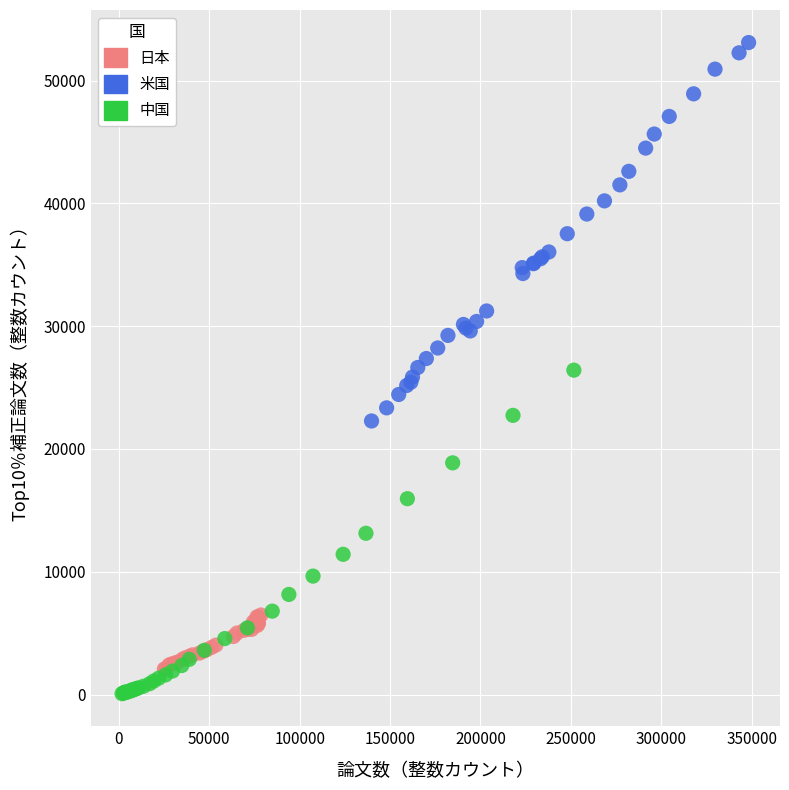

Which series has the largest Y range (max minus min)?

米国